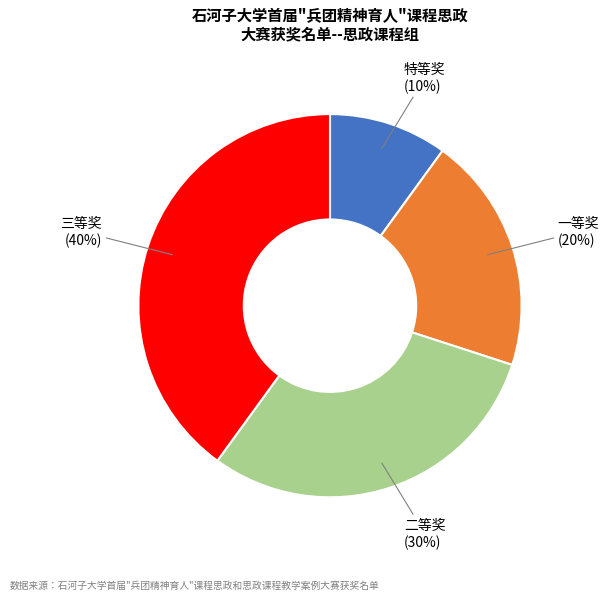

Count the number of slices in the pie.

4